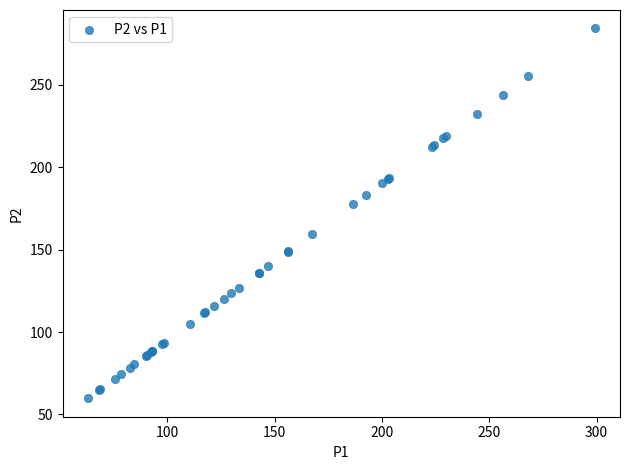

What Y value in the scatter plot is closest to 172?

177.7